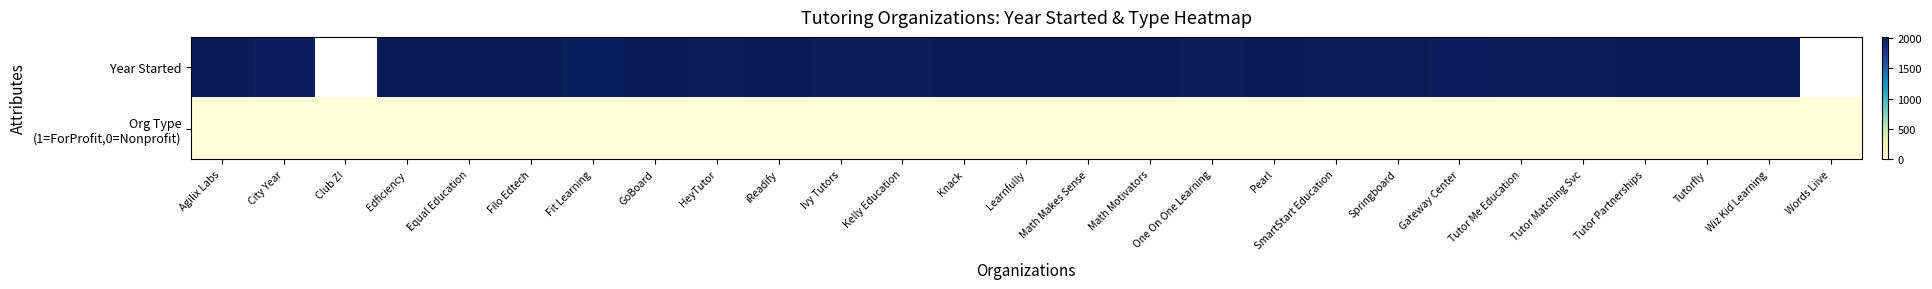

What is the greatest value displayed?

2022.0